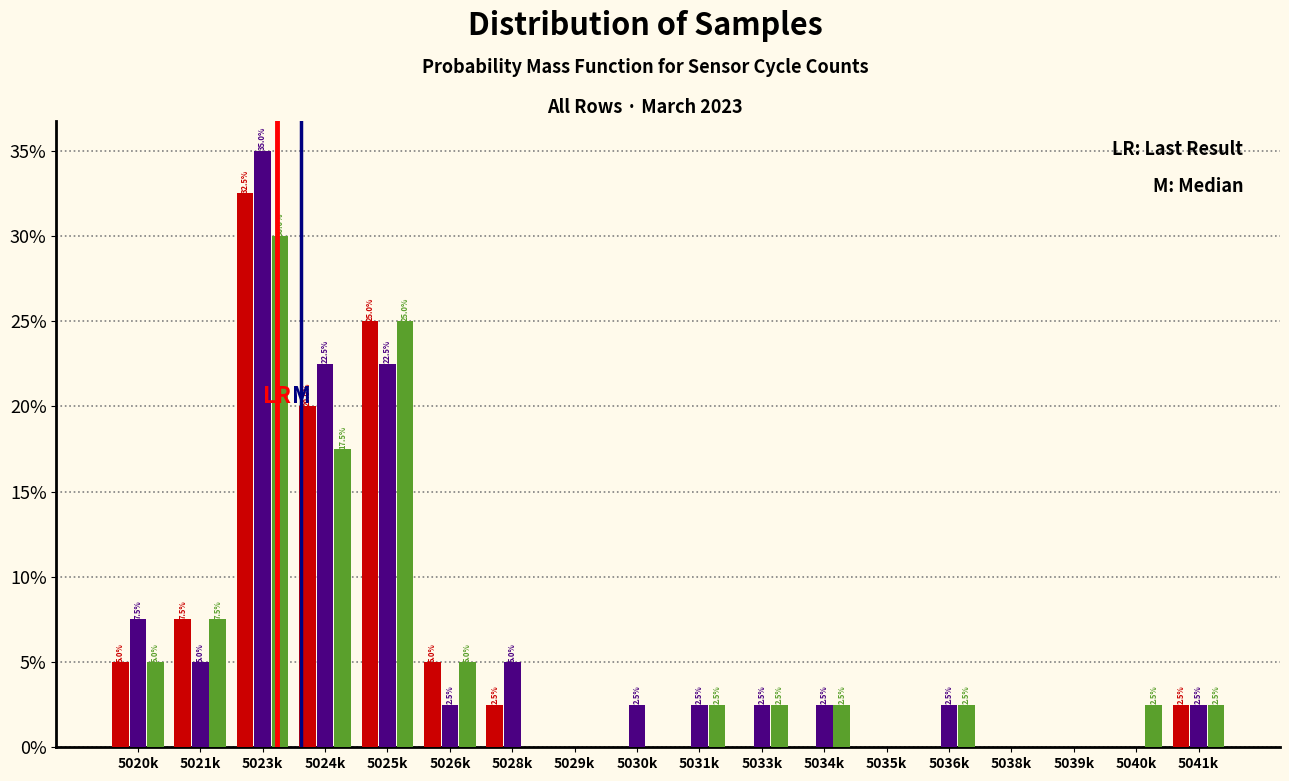

Which category has the highest value across all series?

5023k